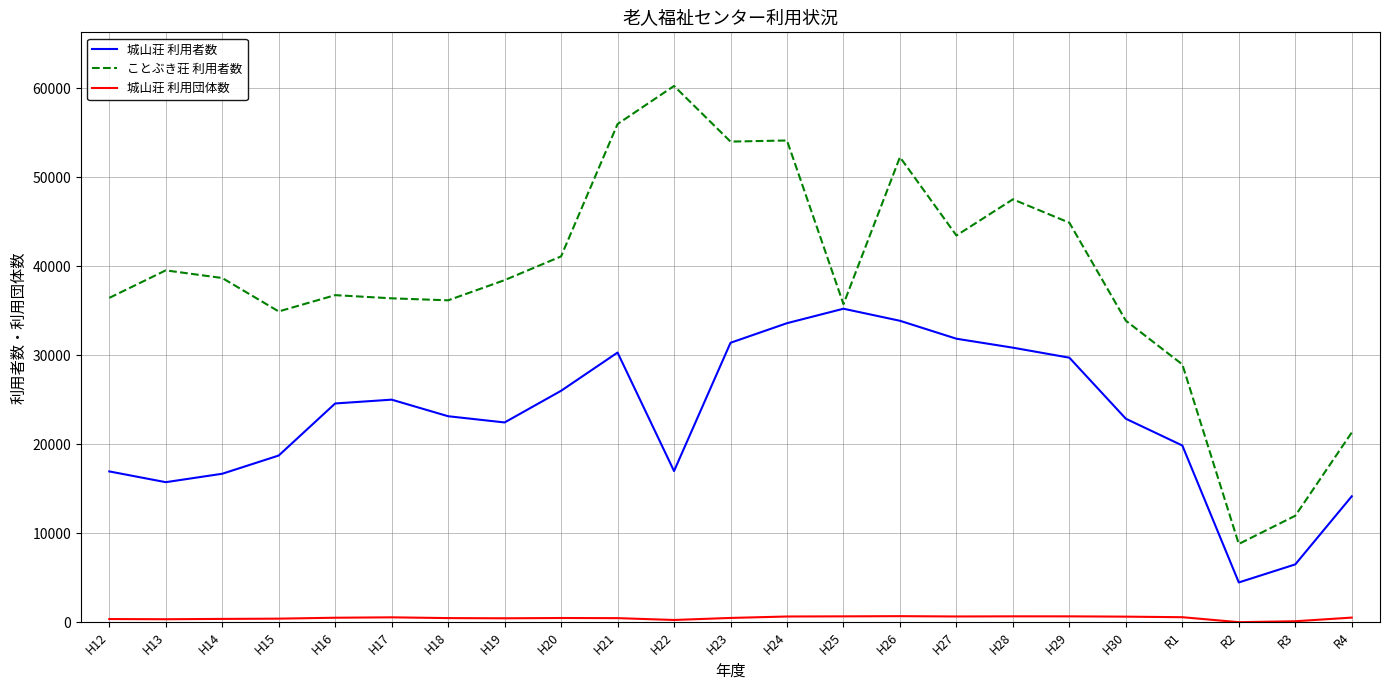

The value of 城山荘 利用者数 at H18 is 5575. True or false?

False